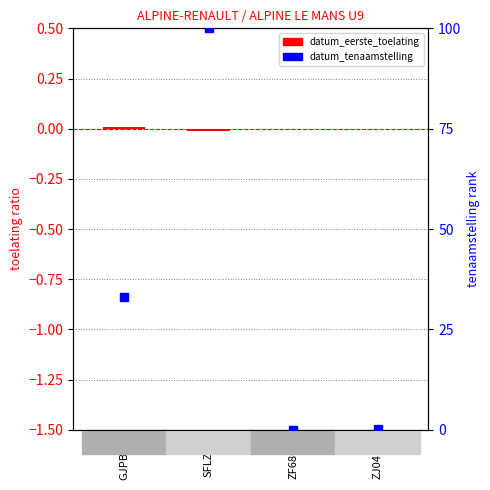

At which category is the sum across all series the highest?

SFLZ90